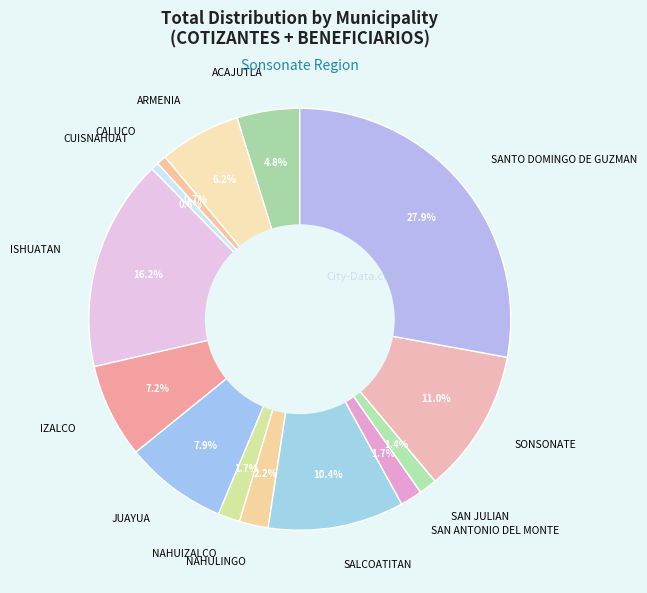

To the nearest percent, what portion does SAN ANTONIO DEL MONTE represent?

2%